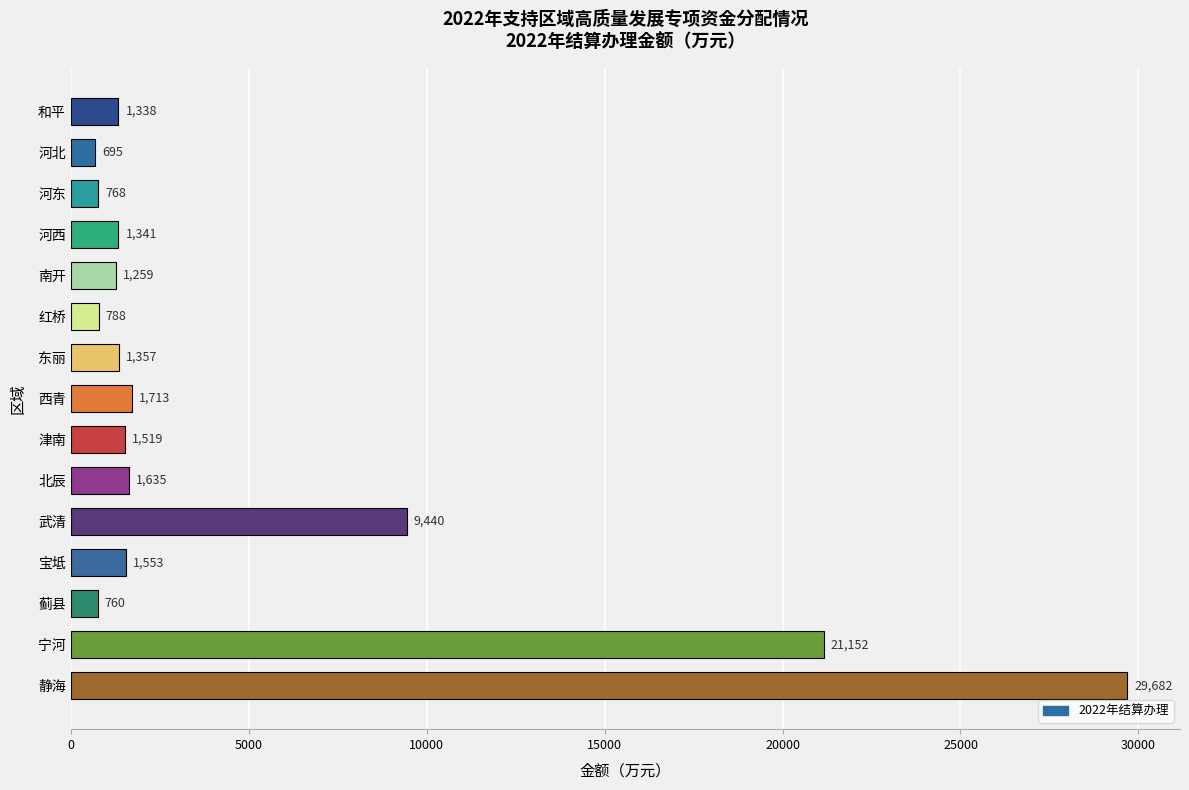

What is the label of the 6th bar from the bottom?

北辰